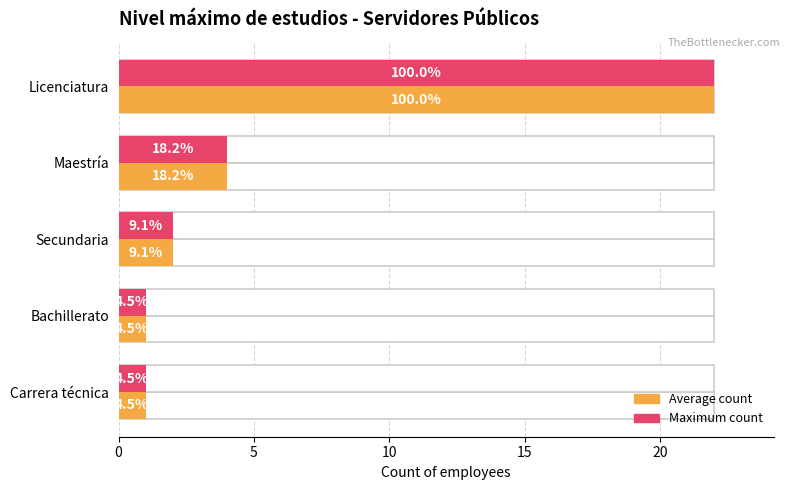

Is it true that Average count equals 0 at Bachillerato?

False